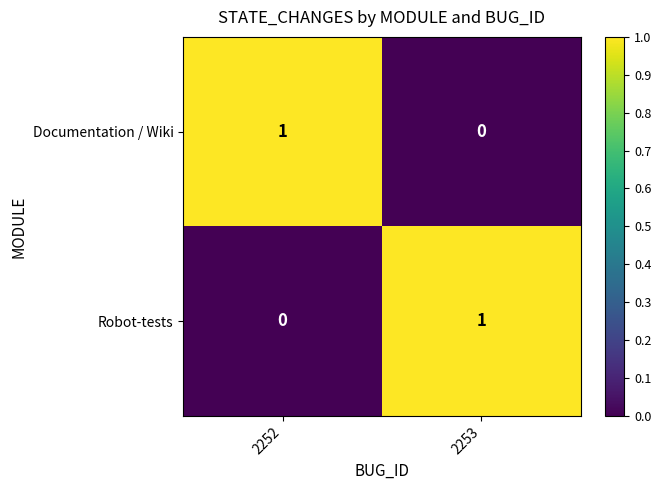

Rank the categories by Robot-tests value from highest to lowest.

2253, 2252